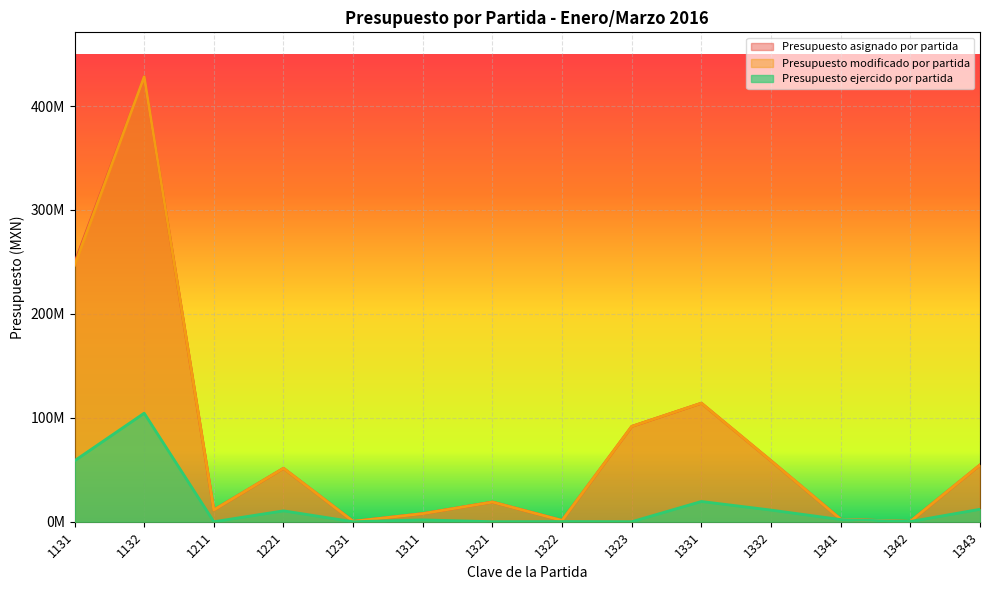

How many data points in Presupuesto asignado por partida are less than 51434911?

7